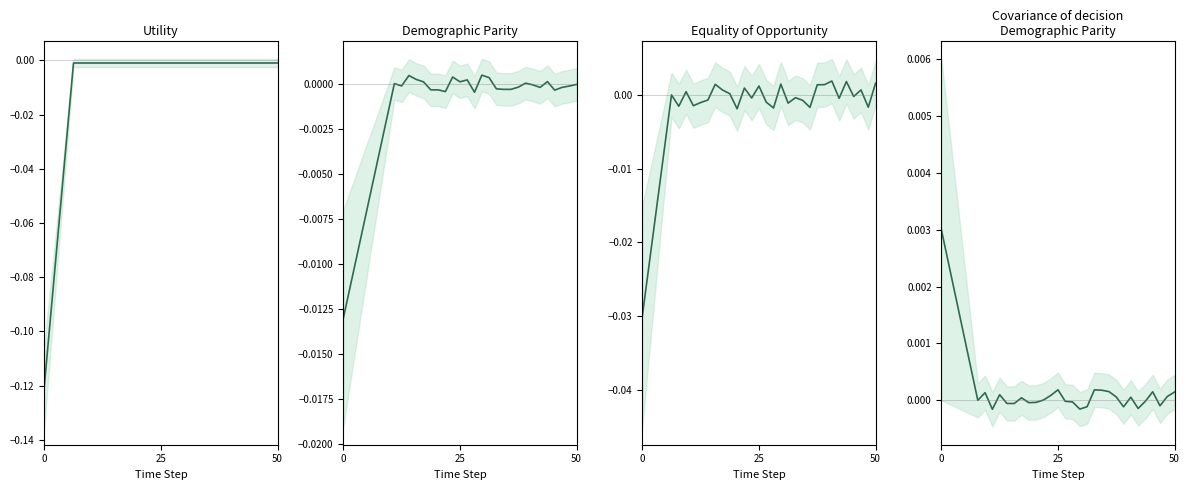

True or false: there are more than 1 points higher than both neighbors.

True